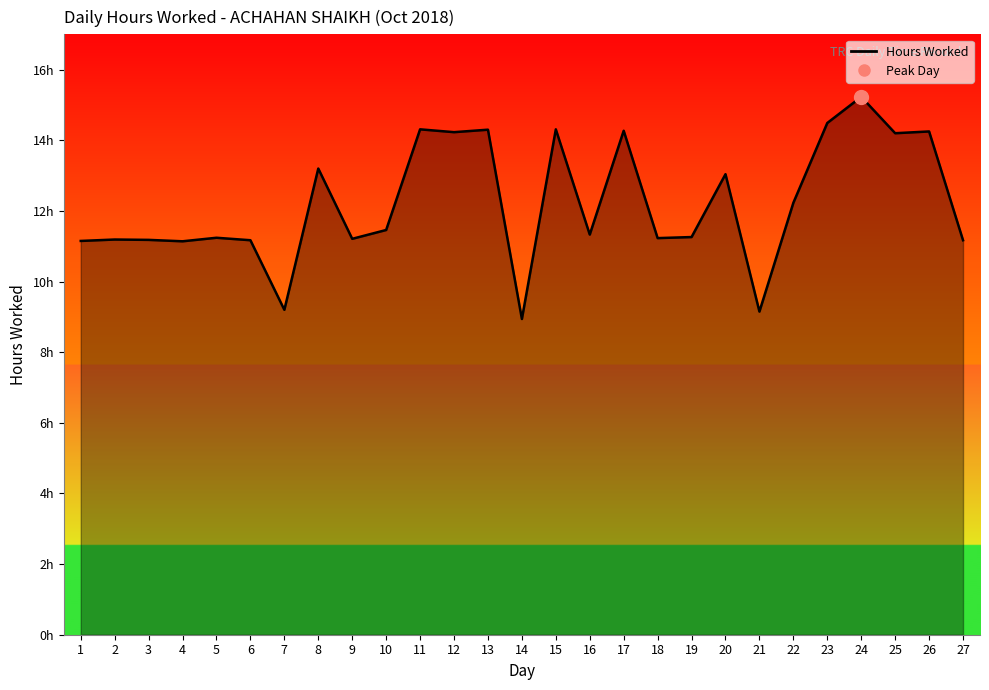

Does the chart display data point markers on the line(s)?

No